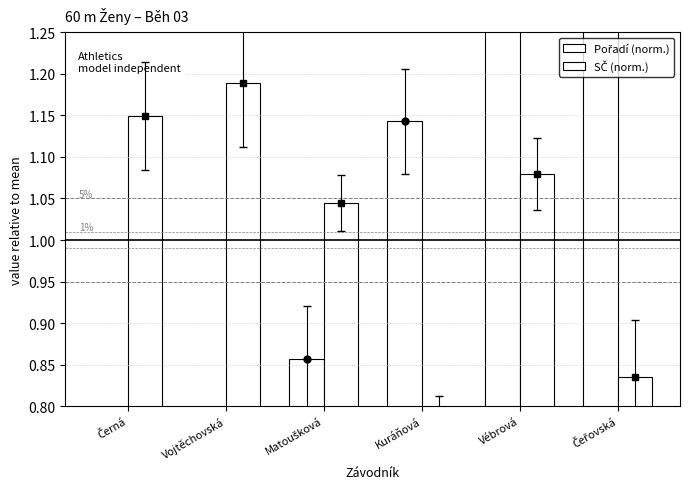

What is the minimum value shown in the chart?

0.3